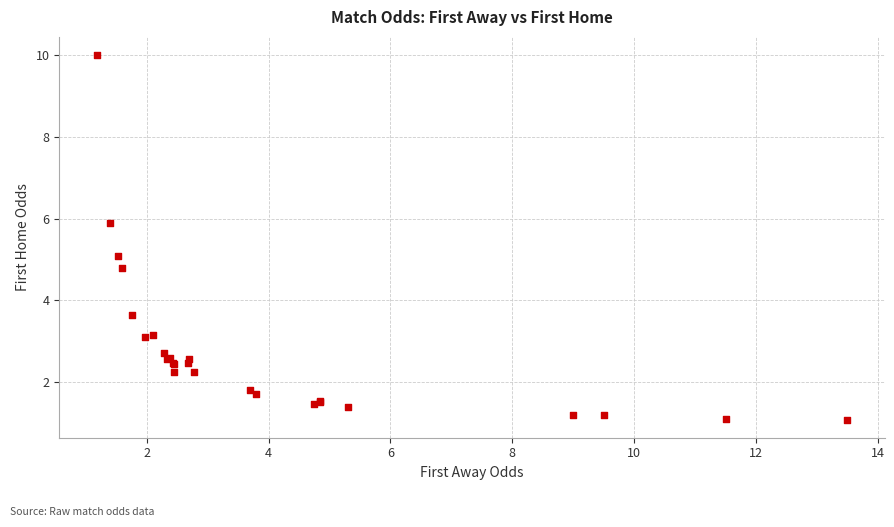

What Y value in the scatter plot is closest to 5?

5.1